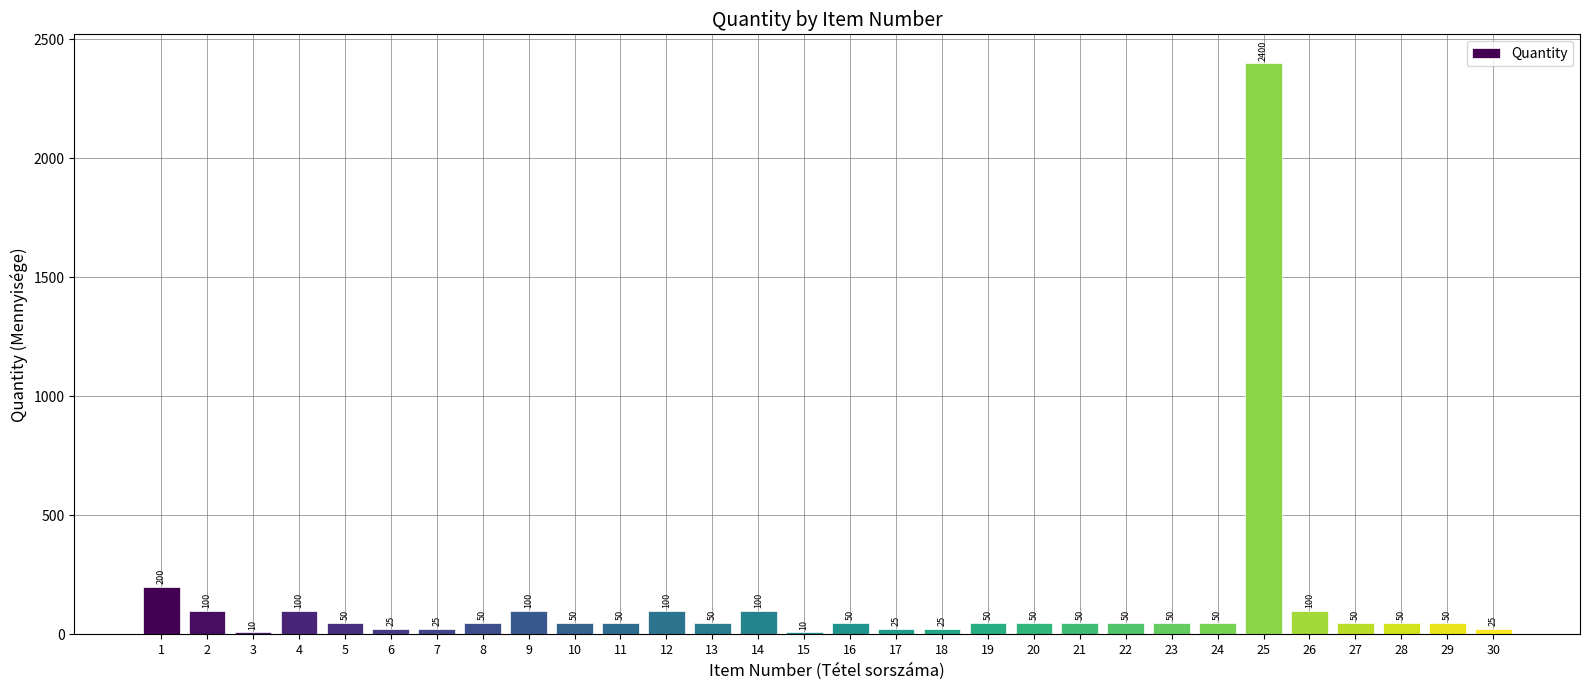

Reading right to left, transcribe all the data shown in this chart.

25	50	50	50	100	2400	50	50	50	50	50	50	25	25	50	10	100	50	100	50	50	100	50	25	25	50	100	10	100	200